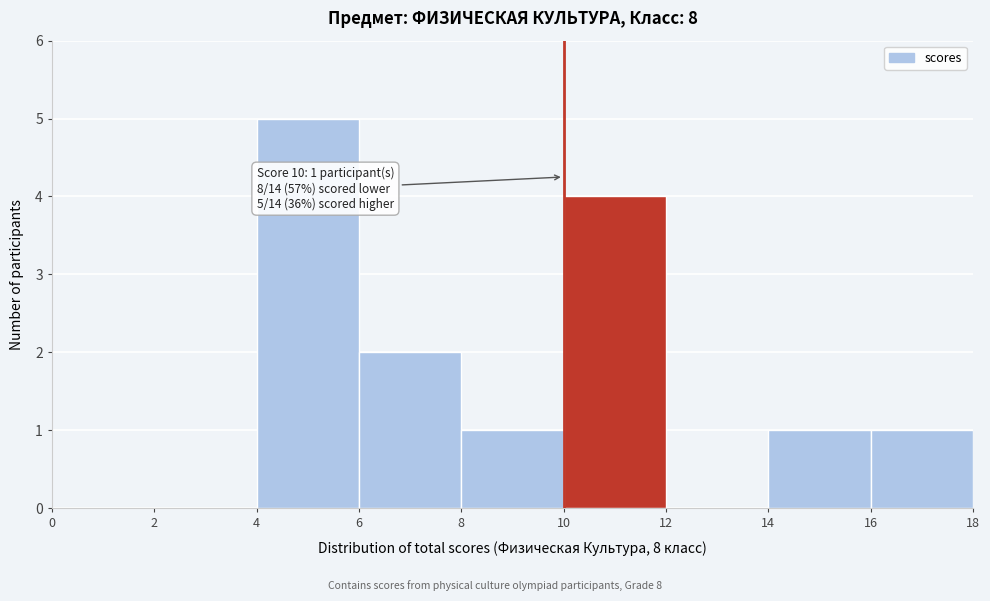

Which range on the x-axis has the tallest bar?

4 to 6